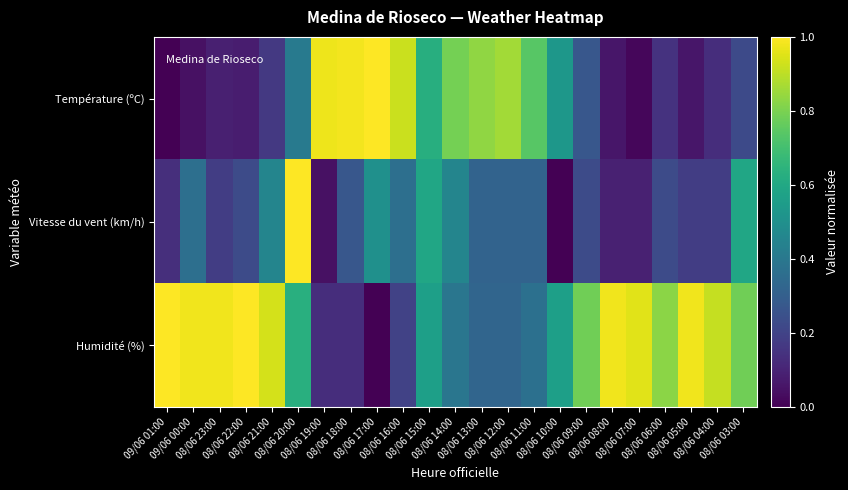

At which category is the sum across all series the highest?

08/06 20:00